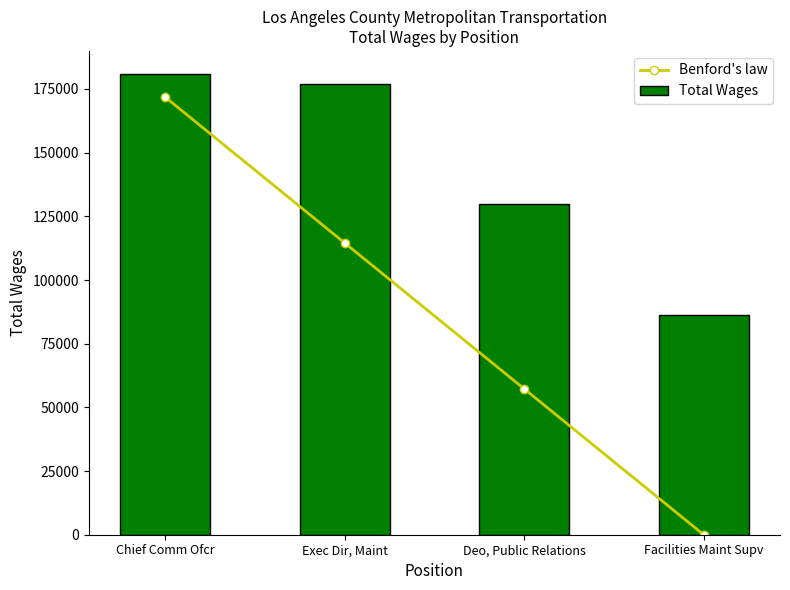

The value of Benford's law at Exec Dir, Maint is 179238.6. True or false?

False